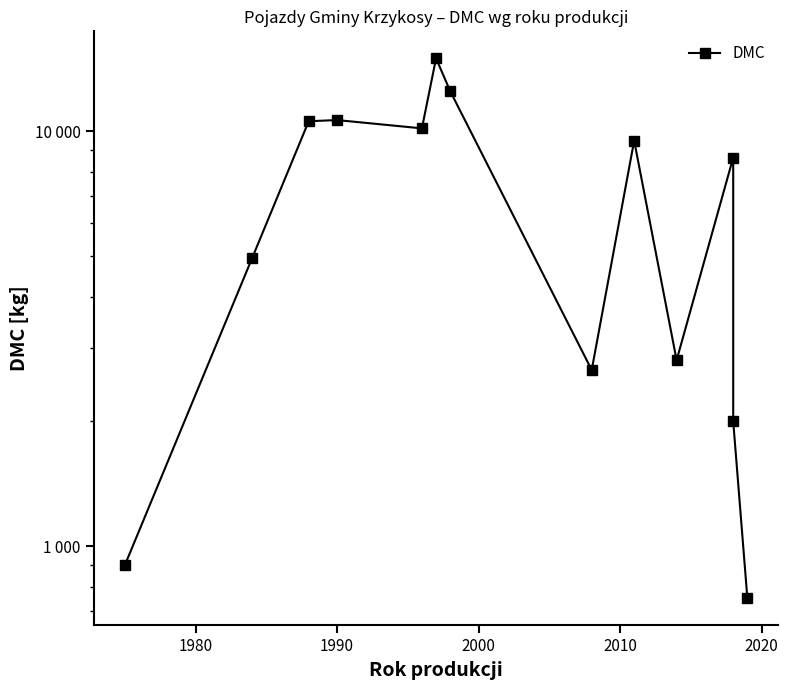

What is the value of the 12th point from the left?

2000